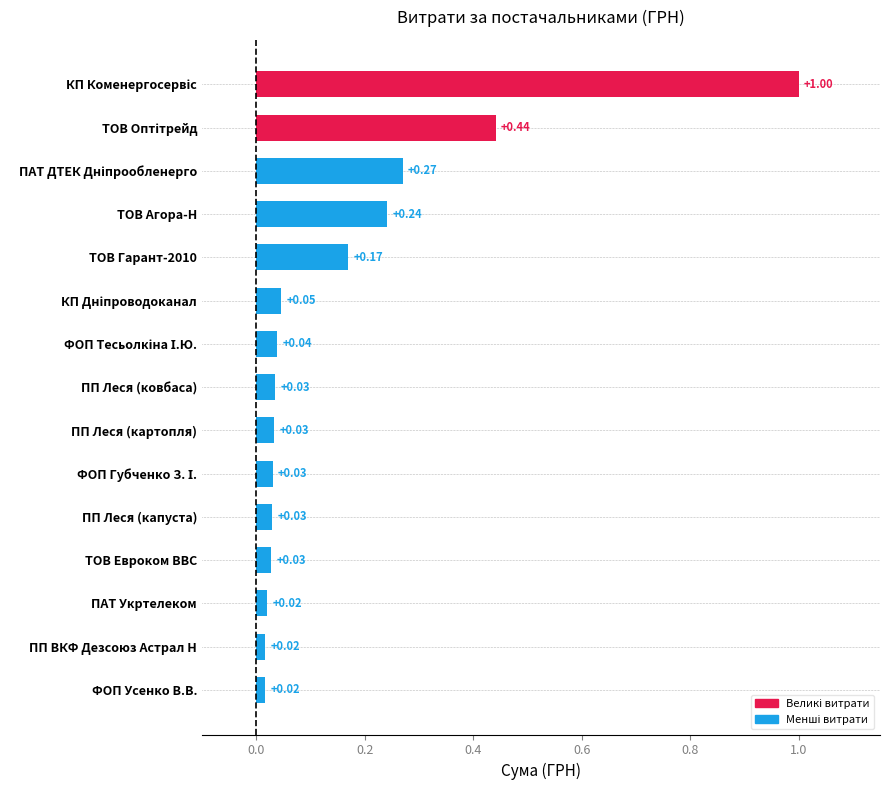

What is the label of the 7th bar from the bottom?

ПП Леся (картопля)